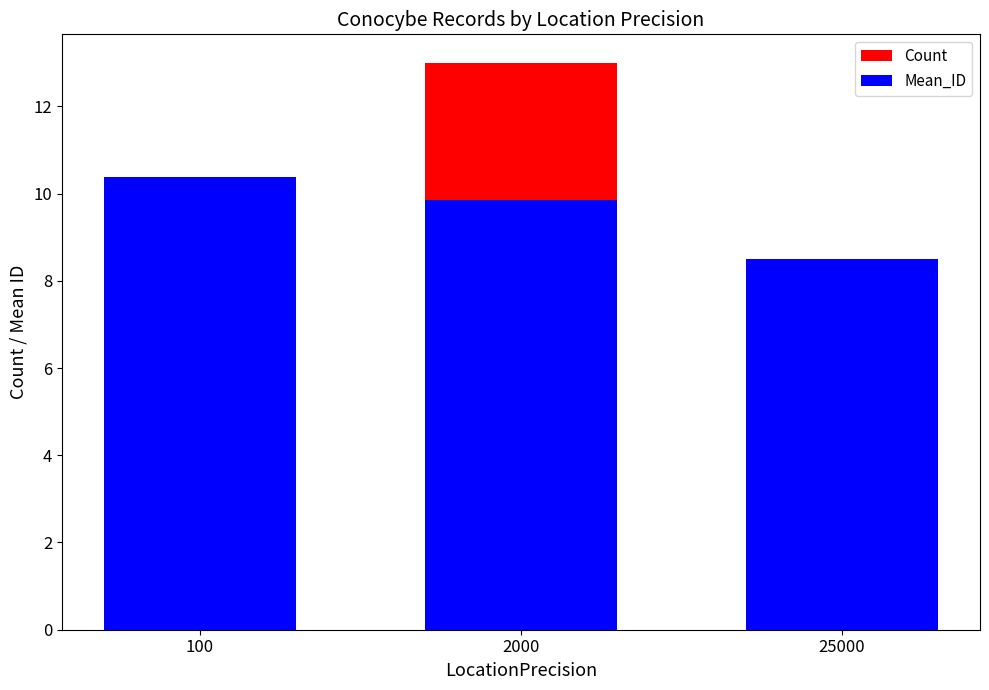

What are all the series names shown in the legend?

Count, Mean_ID